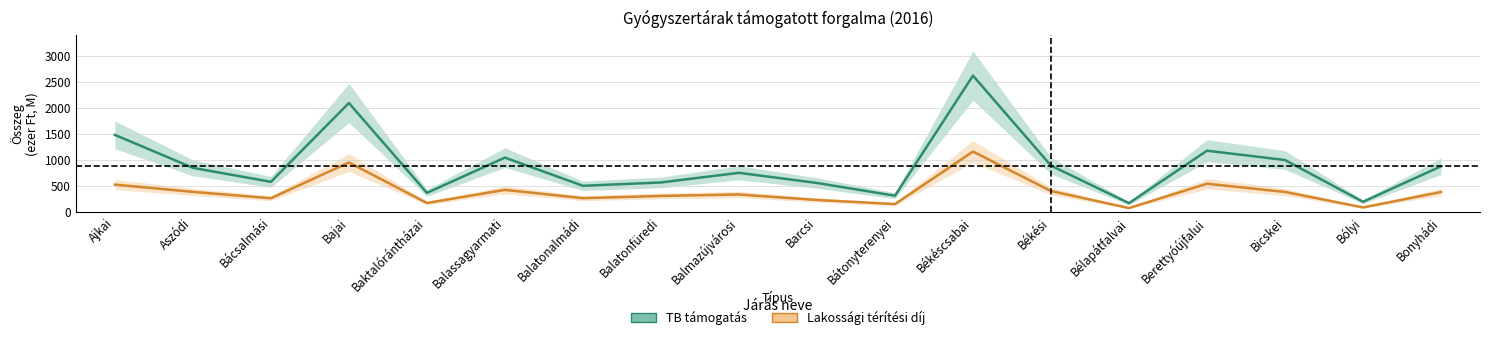

True or false: Lakossági térítési díj has more than 1 points higher than both neighbors.

True